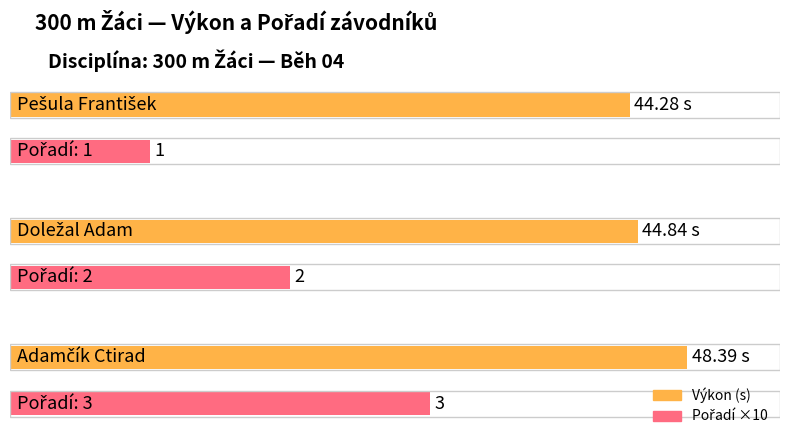

True or false: Výkon has a value of 22.4 at Doležal Adam.

False